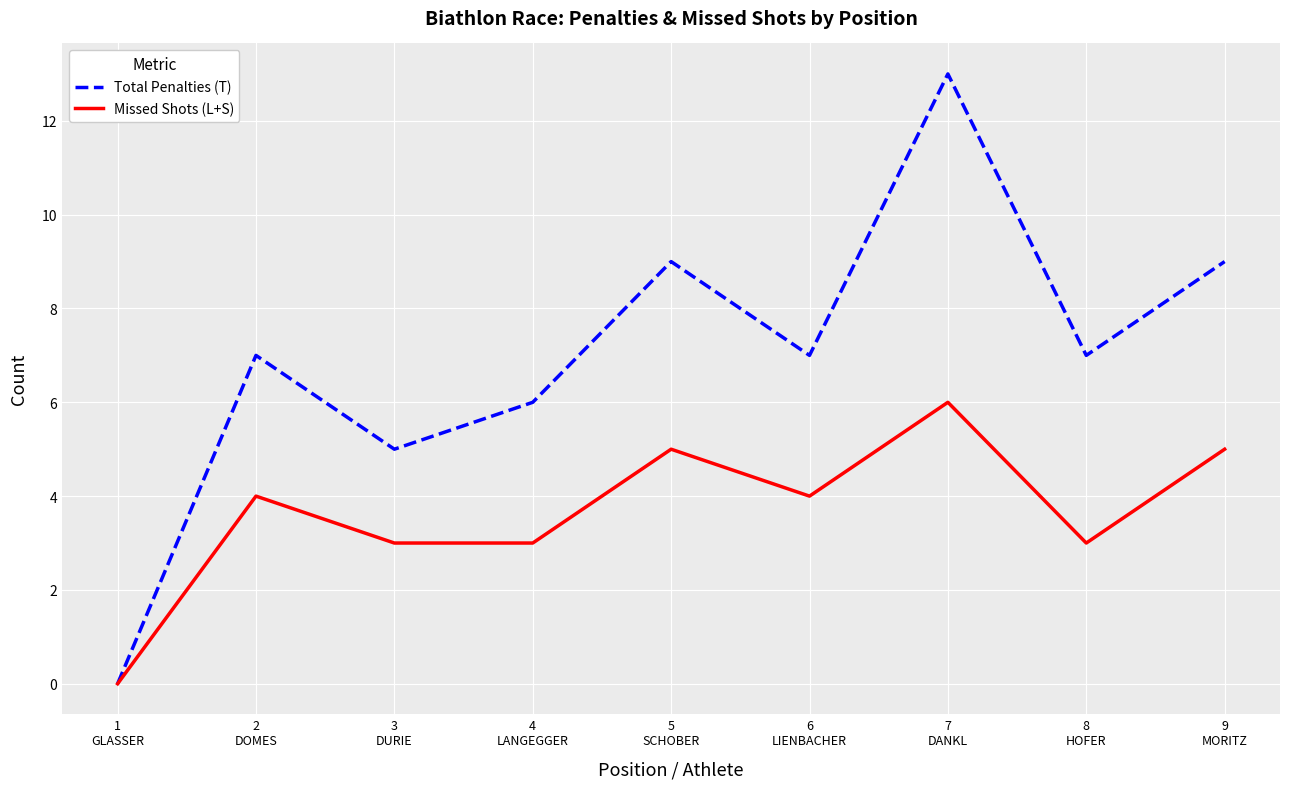

Rank the series by their maximum value, from lowest to highest.

Missed Shots (L+S), Total Penalties (T)